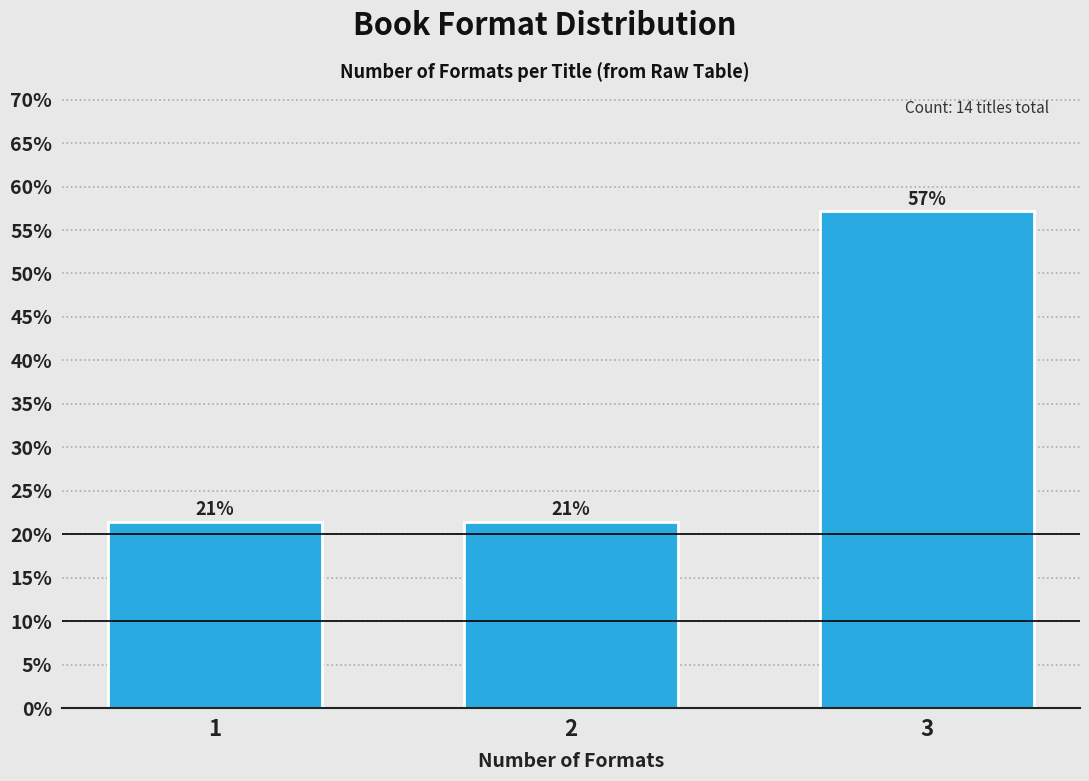

Does the chart contain any negative values?

No